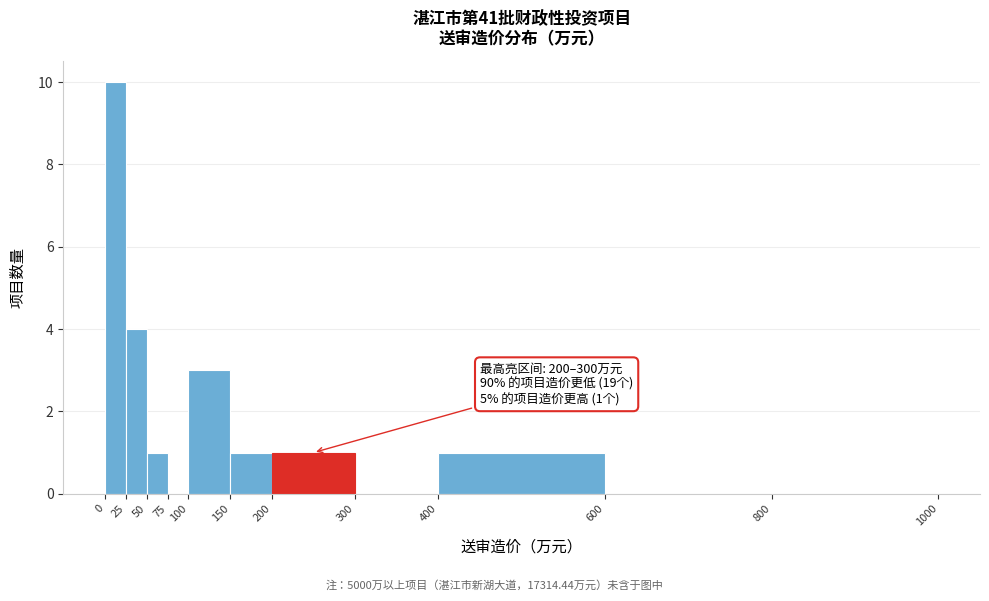

Which range on the x-axis has the tallest bar?

0 to 25